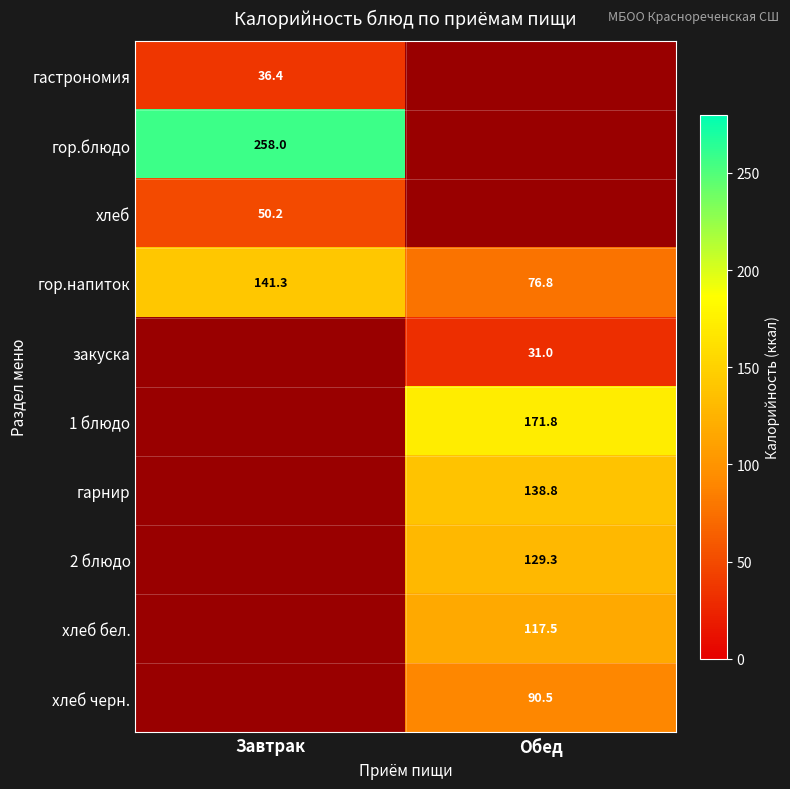

Is the value of гор.блюдо at Завтрак greater than the value of хлеб черн. at Обед?

Yes